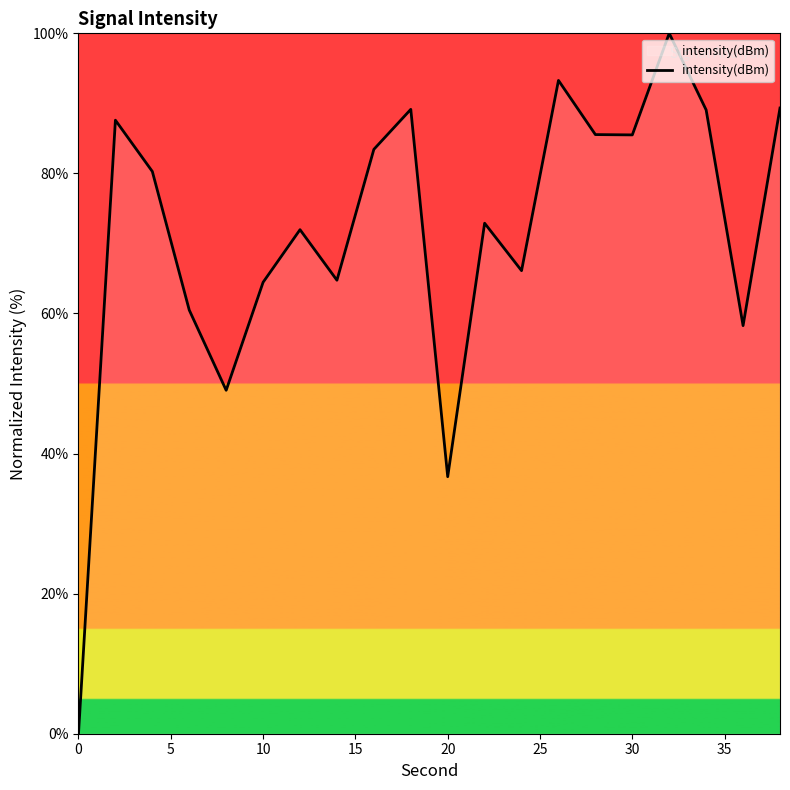

What is the maximum value shown in the chart?

100.0